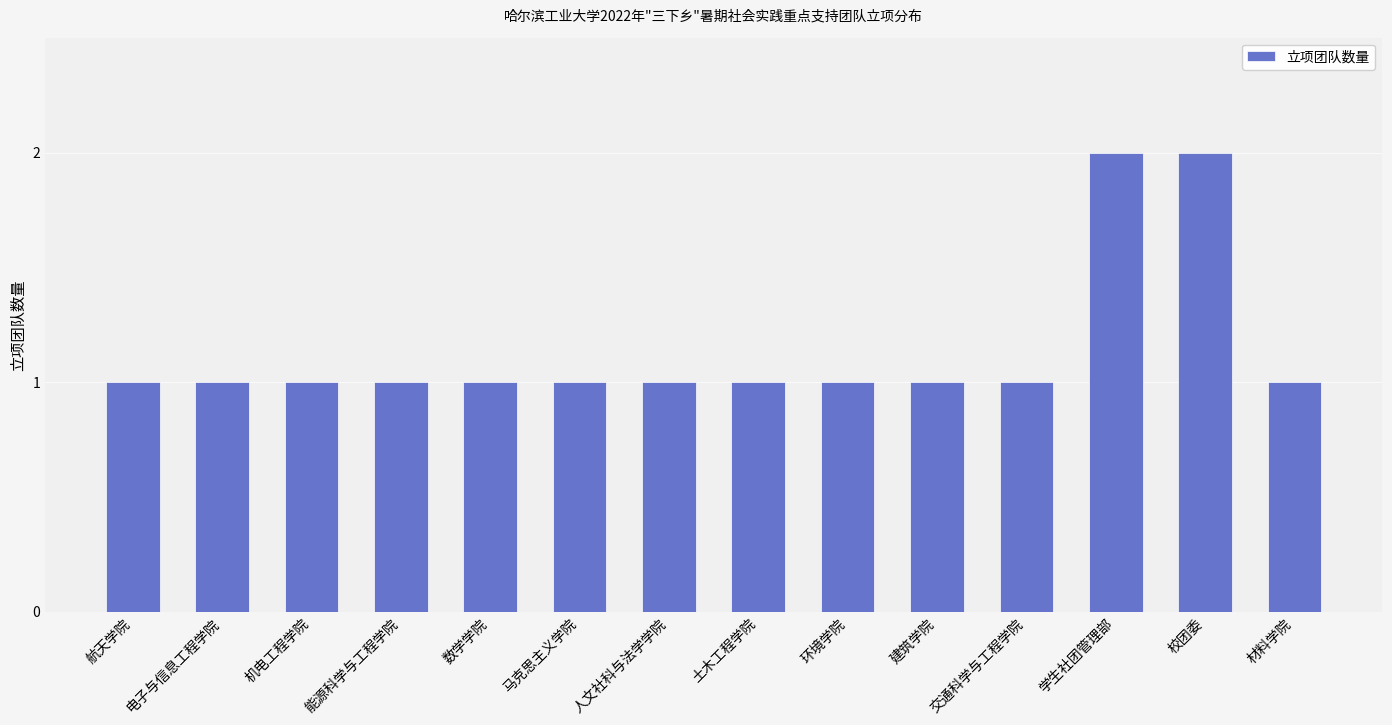

What is the sum of all values?

16